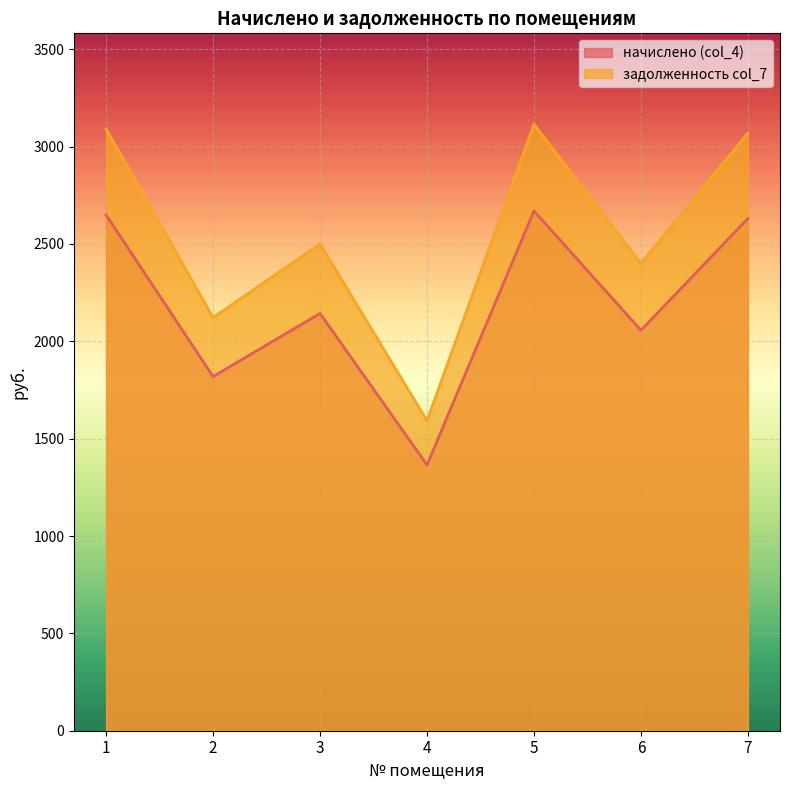

Which series has the largest total across all categories?

задолженность col_7